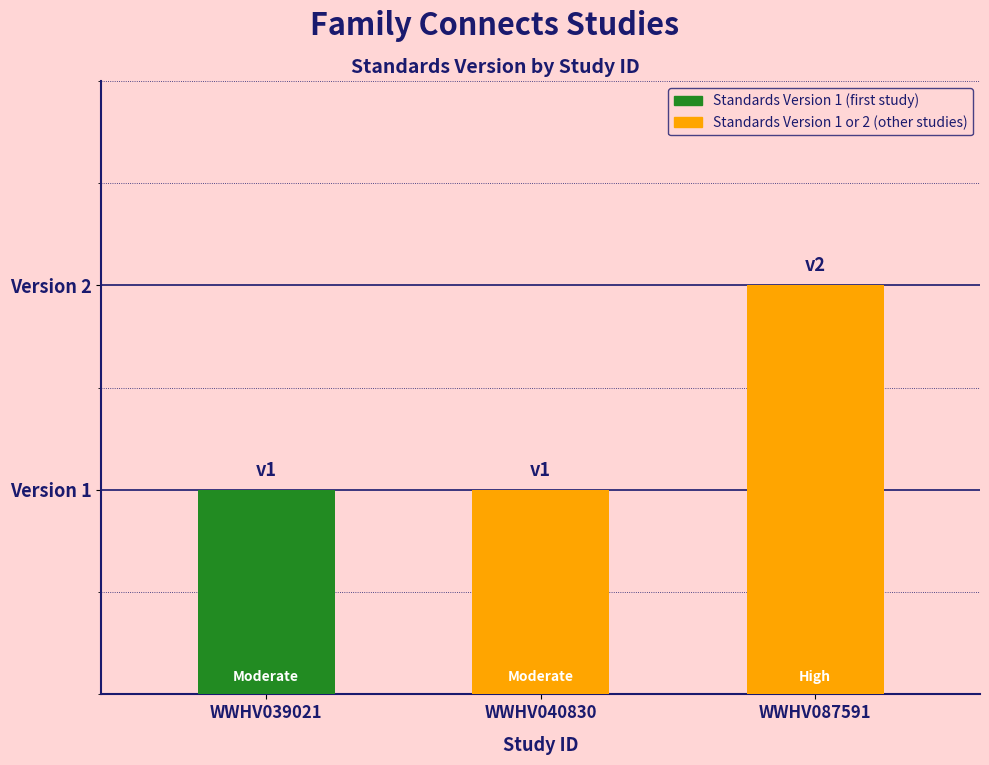

Are the bars horizontal?

No